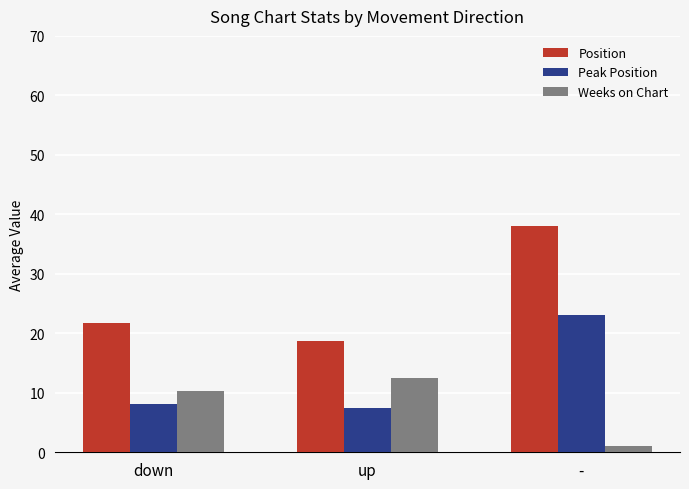

What value does the Weeks on Chart series have at up?

12.4